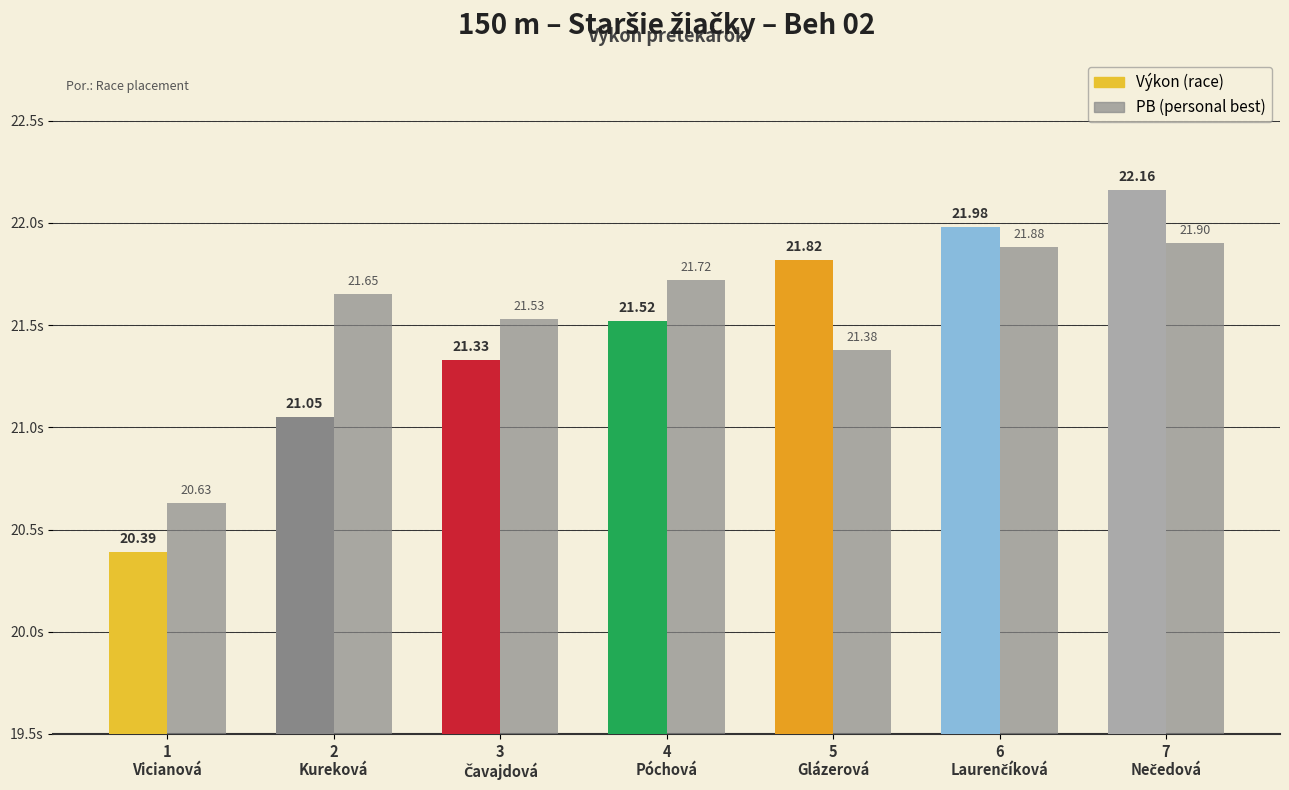

How many series are shown in this chart?

2